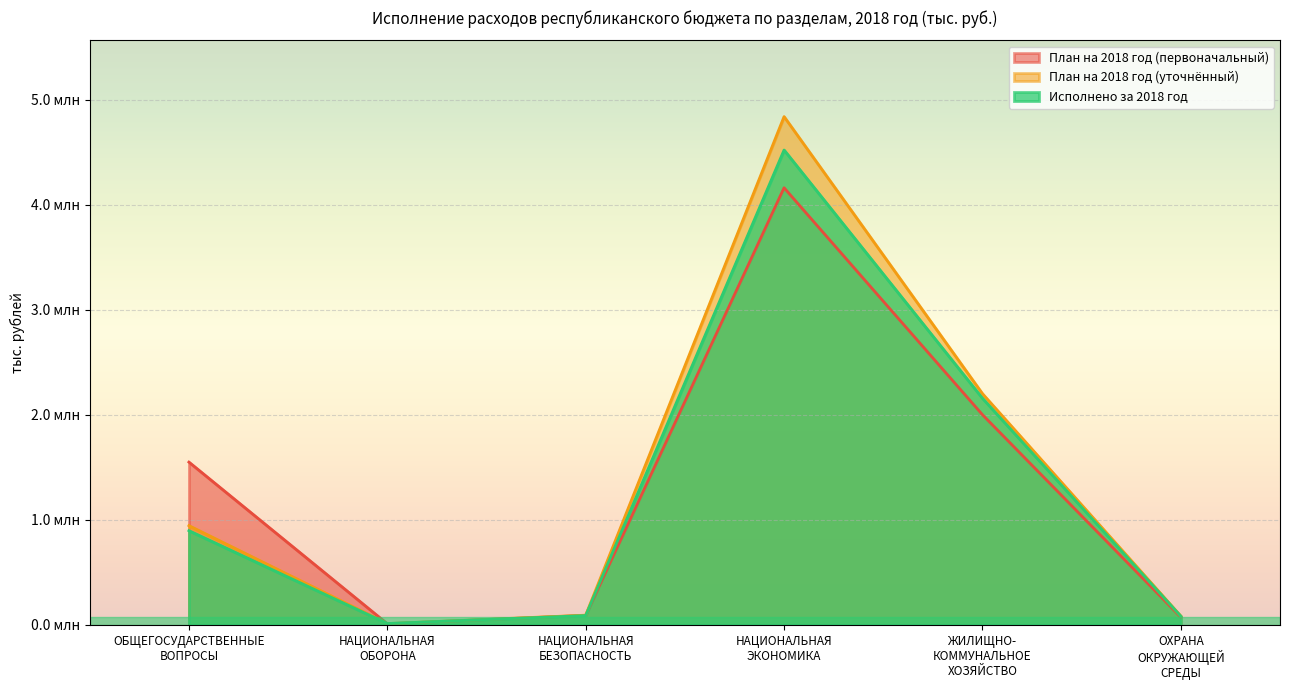

Rank the categories by Исполнено за 2018 год value from highest to lowest.

НАЦИОНАЛЬНАЯ
ЭКОНОМИКА, ЖИЛИЩНО-
КОММУНАЛЬНОЕ
ХОЗЯЙСТВО, ОБЩЕГОСУДАРСТВЕННЫЕ
ВОПРОСЫ, НАЦИОНАЛЬНАЯ
БЕЗОПАСНОСТЬ, ОХРАНА
ОКРУЖАЮЩЕЙ
СРЕДЫ, НАЦИОНАЛЬНАЯ
ОБОРОНА